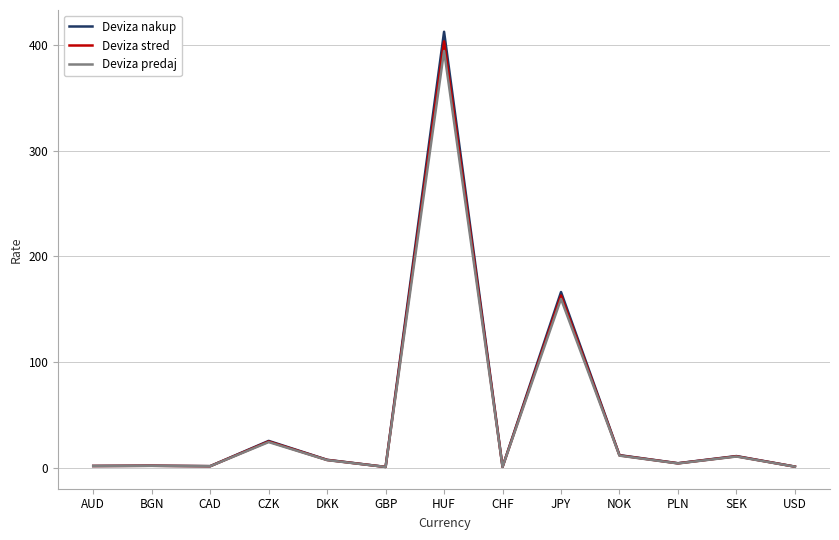

At which category is the sum across all series the highest?

HUF